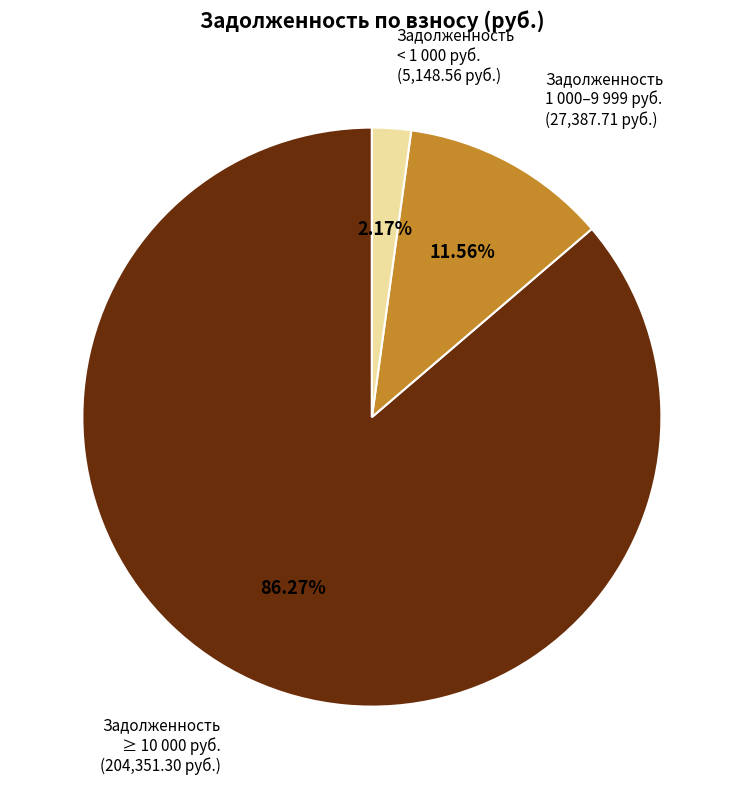

Which slice is the largest?

Задолженность ≥ 10 000 руб.